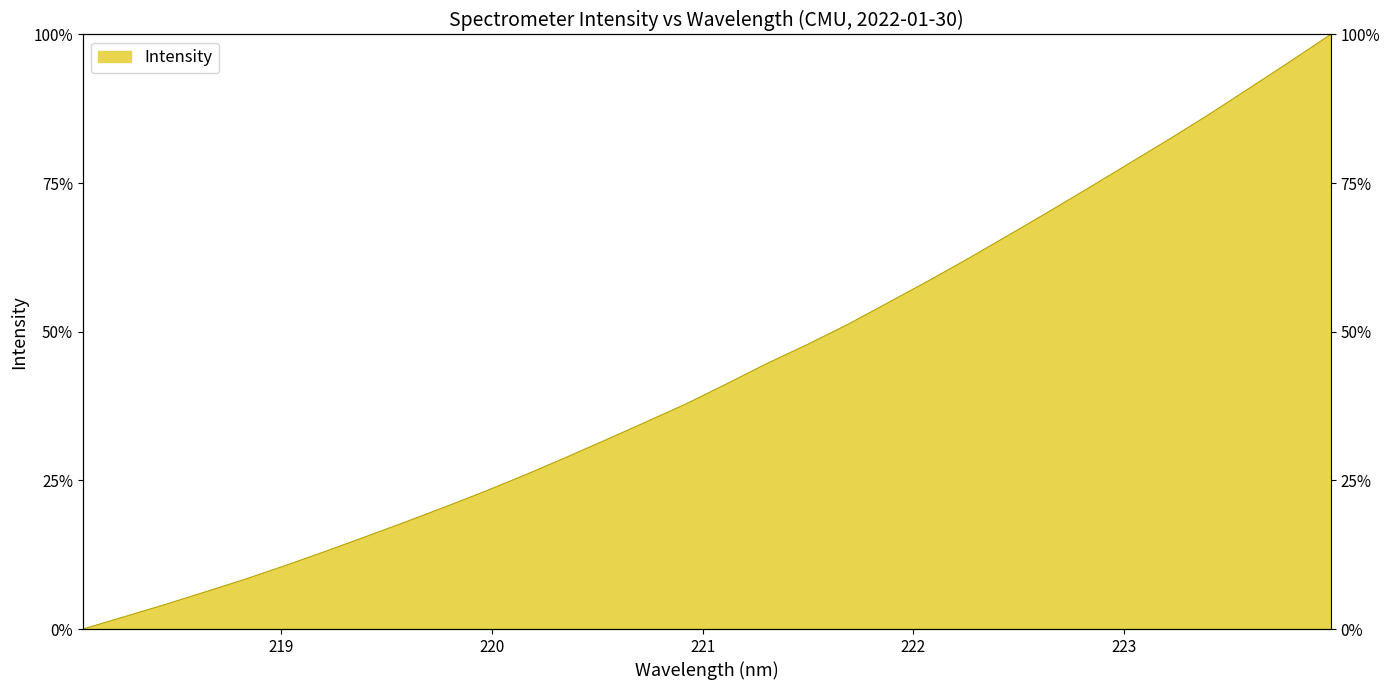

Reading left to right, transcribe all the data shown in this chart.

218.0596=0.0	218.2508=2.0	218.442=4.0	218.6332=6.2	218.8244=8.3	219.0156=10.6	219.2067=13.0	219.3979=15.5	219.589=18.0	219.7801=20.6	219.9712=23.2	220.1623=26.0	220.3533=28.9	220.5444=31.9	220.7354=34.9	220.9264=38.0	221.1174=41.3	221.3083=44.7	221.4993=47.9	221.6902=51.3	221.8812=54.9	222.0721=58.6	222.263=62.4	222.4538=66.3	222.6447=70.2	222.8355=74.3	223.0264=78.4	223.2172=82.5	223.408=86.7	223.5987=91.1	223.7895=95.5	223.9802=100.0